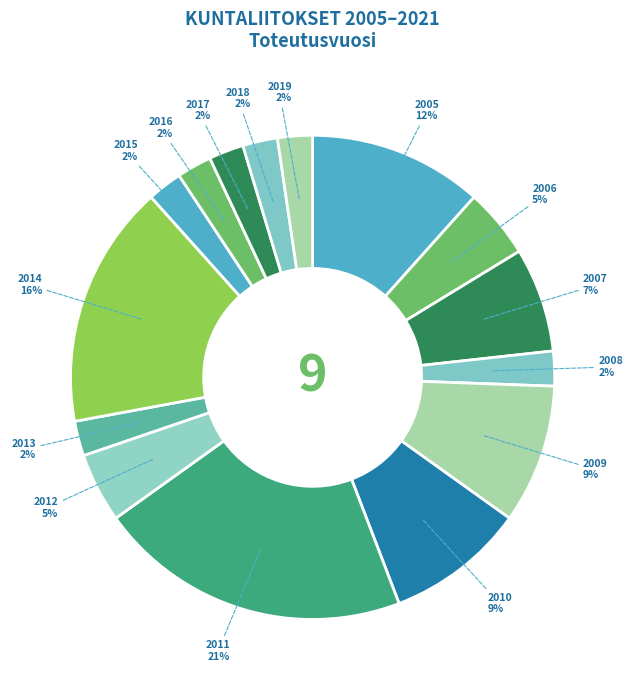

To the nearest percent, what portion does 2014 represent?

16%